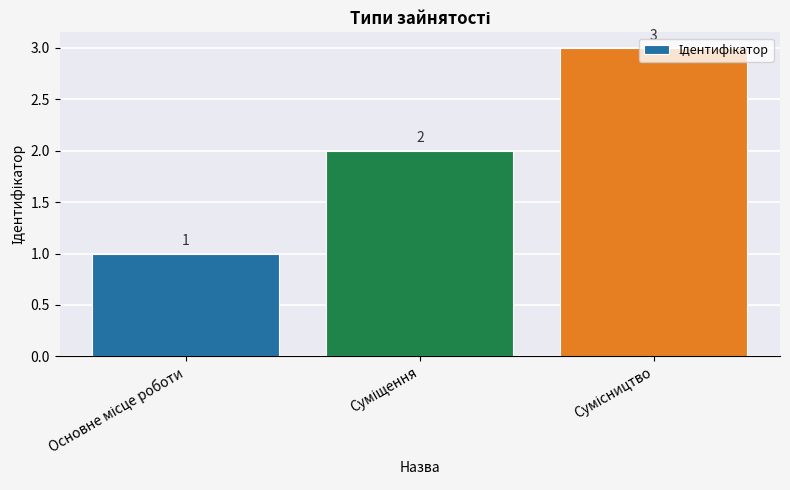

What is the sum of all values?

6